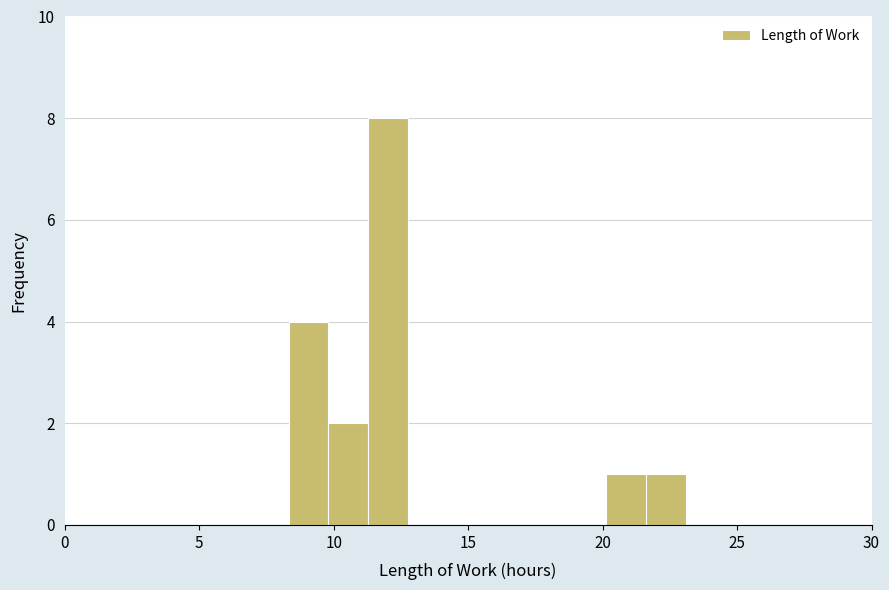

Around what value on the x-axis is the tallest bar? Give the approximate position of its centre, as read against the axis.

12.0